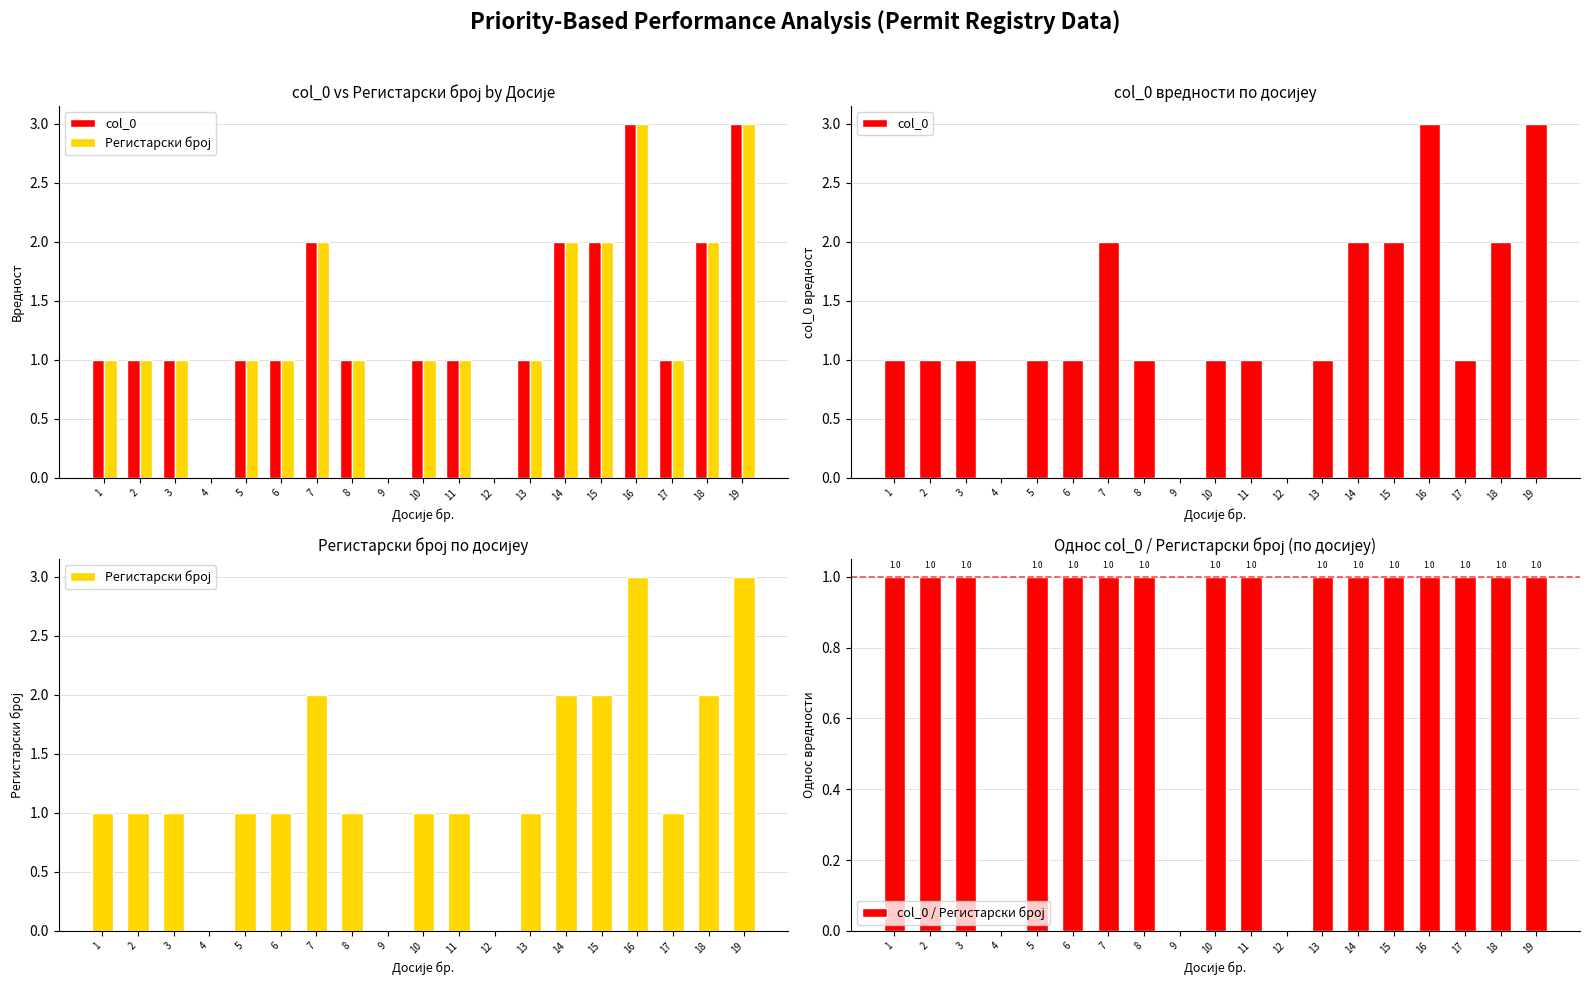

Rank the categories by Регистарски број value from highest to lowest.

16, 19, 7, 14, 15, 18, 1, 2, 3, 5, 6, 8, 10, 11, 13, 17, 4, 9, 12